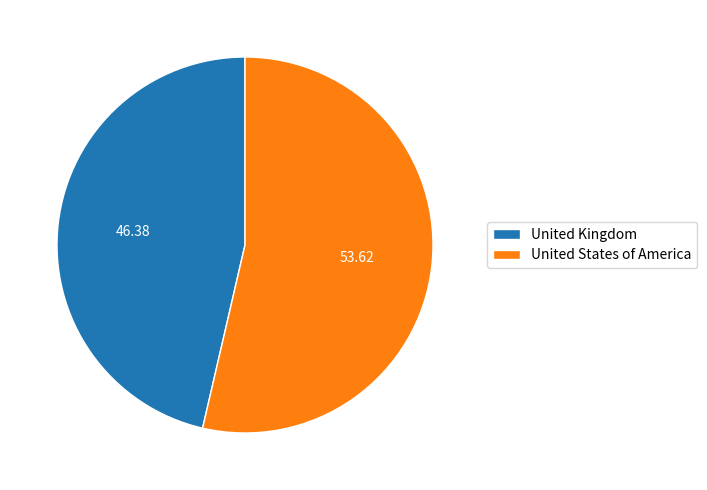

Do United Kingdom and United States of America together represent more than half of the pie?

Yes